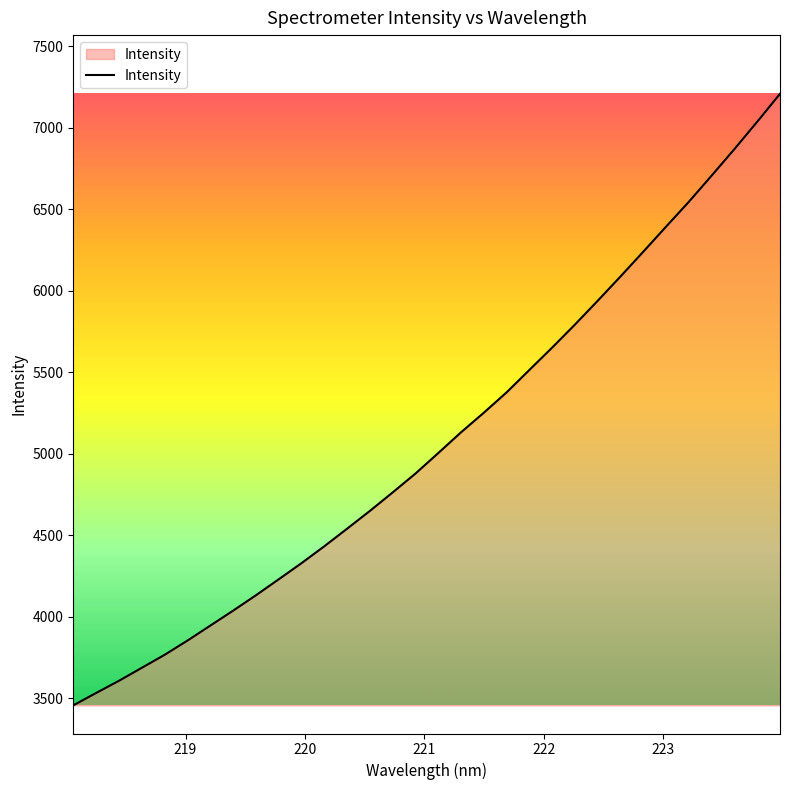

What is the minimum value shown in the chart?

3455.1